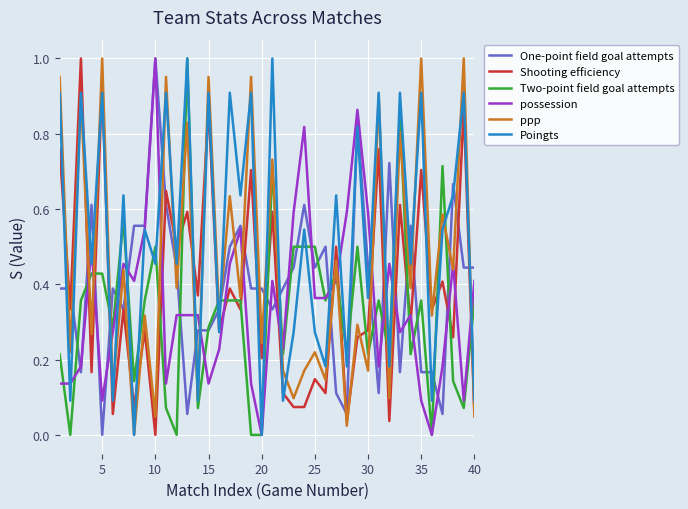

True or false: Two-point field goal attempts and Shooting efficiency intersect in this chart.

True